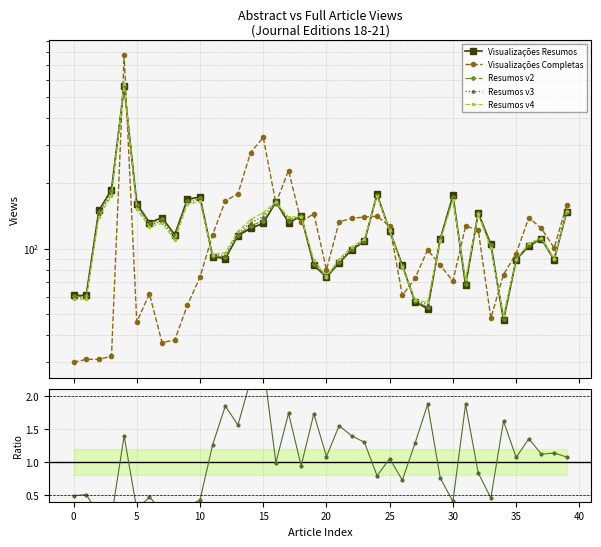

The Completas/Resumos series shows 1.1 at 12. True or false?

False